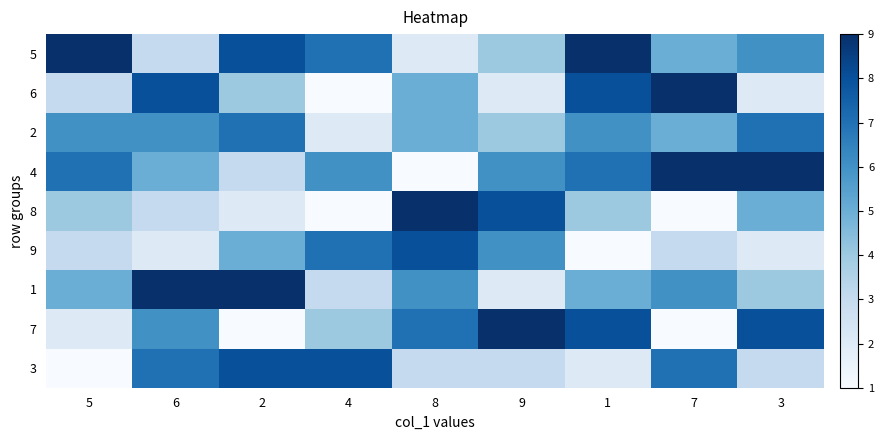

Reading left to right, transcribe all the data shown in this chart.

5: 5=9	6=3	2=8	4=7	8=2	9=4	1=9	7=5	3=6
6: 5=3	6=8	2=4	4=1	8=5	9=2	1=8	7=9	3=2
2: 5=6	6=6	2=7	4=2	8=5	9=4	1=6	7=5	3=7
4: 5=7	6=5	2=3	4=6	8=1	9=6	1=7	7=9	3=9
8: 5=4	6=3	2=2	4=1	8=9	9=8	1=4	7=1	3=5
9: 5=3	6=2	2=5	4=7	8=8	9=6	1=1	7=3	3=2
1: 5=5	6=9	2=9	4=3	8=6	9=2	1=5	7=6	3=4
7: 5=2	6=6	2=1	4=4	8=7	9=9	1=8	7=1	3=8
3: 5=1	6=7	2=8	4=8	8=3	9=3	1=2	7=7	3=3